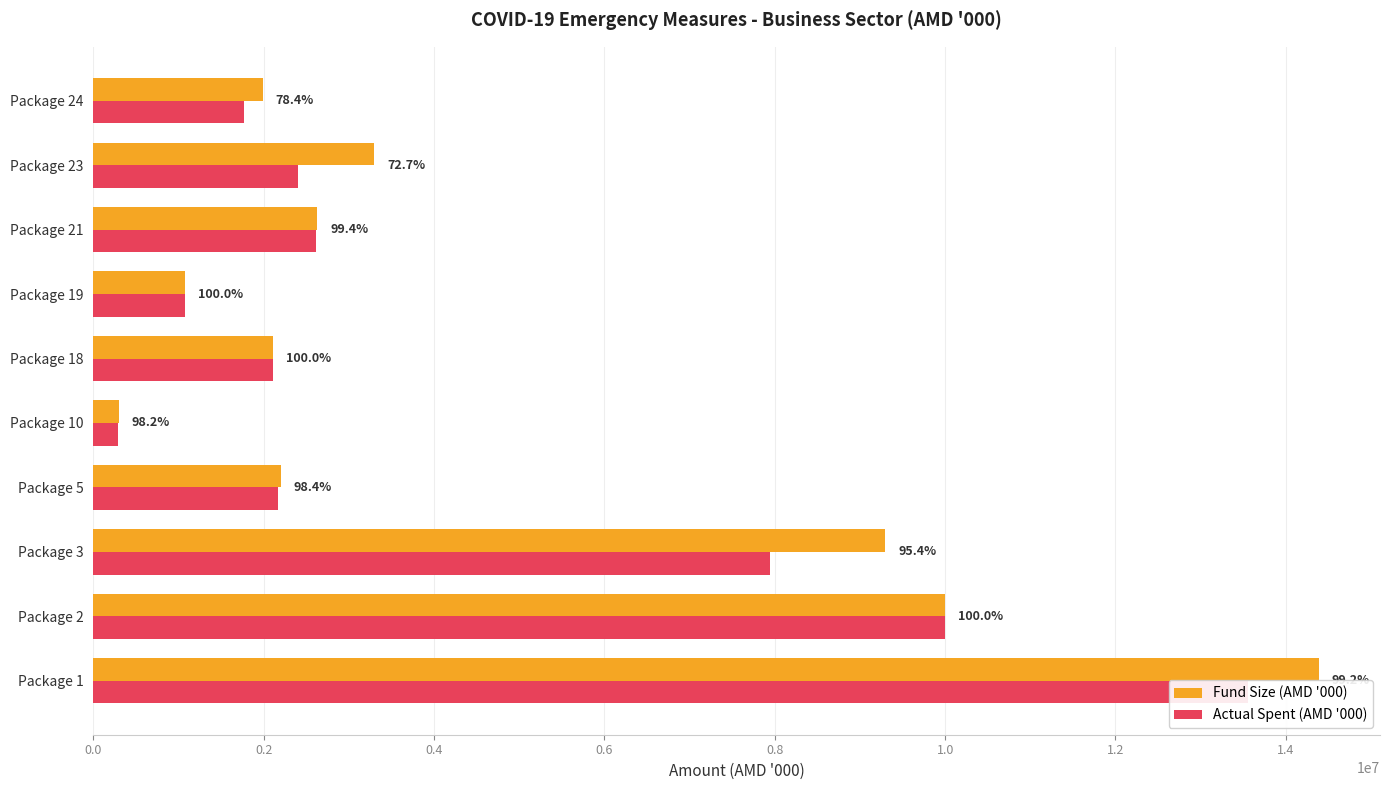

What is the difference between the maximum and minimum values in the Fund Size (AMD '000) series?

14085587.0